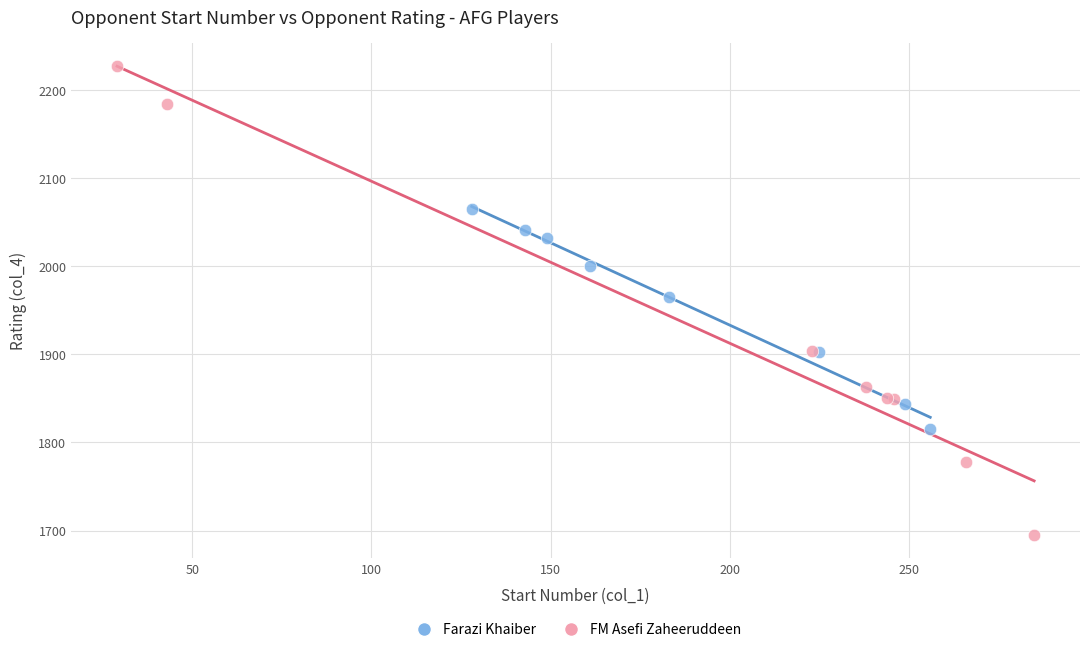

Which series contains the lowest Y value?

FM Asefi Zaheeruddeen